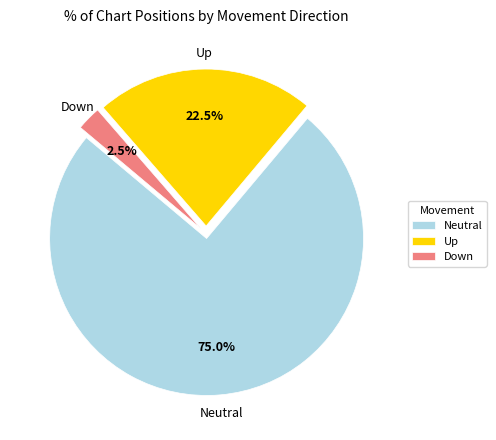

What is the largest slice in the pie chart?

Neutral